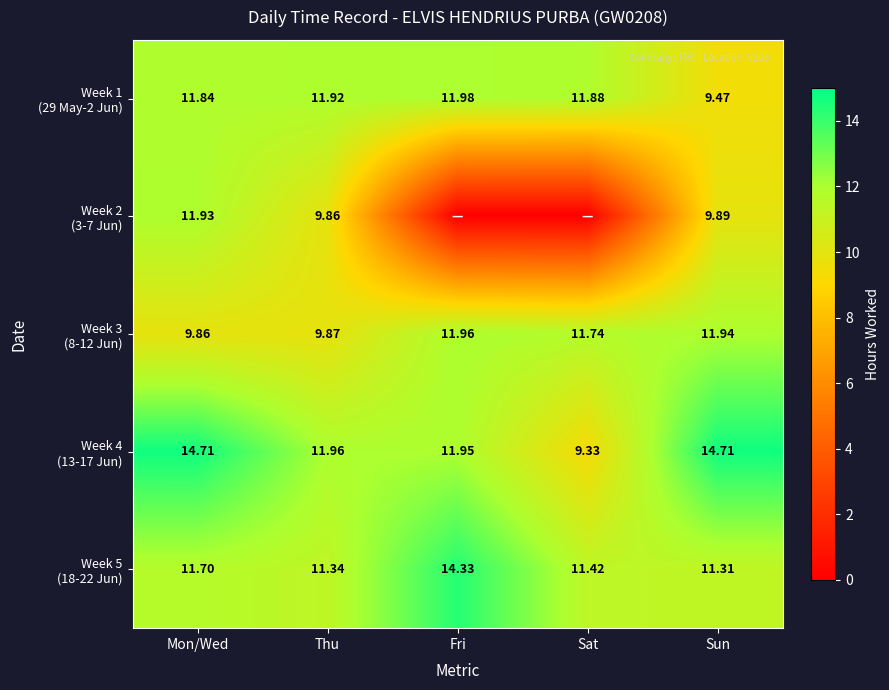

At which label does Week 1 (29 May-2 Jun) reach its peak?

Fri